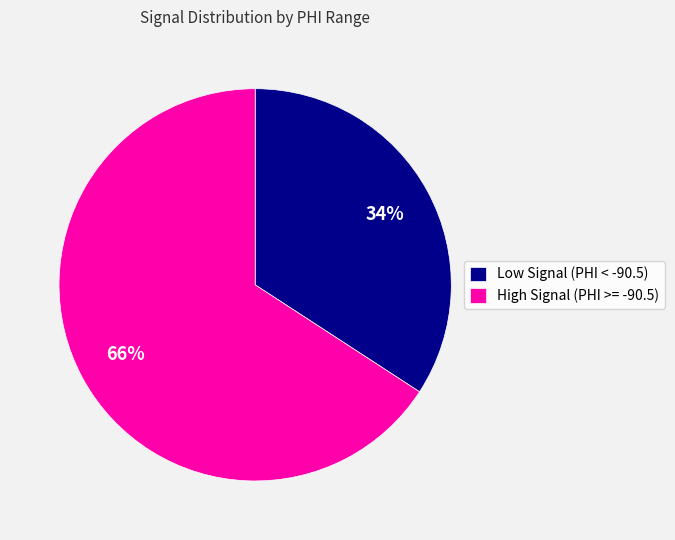

How many segments does this pie chart have?

2